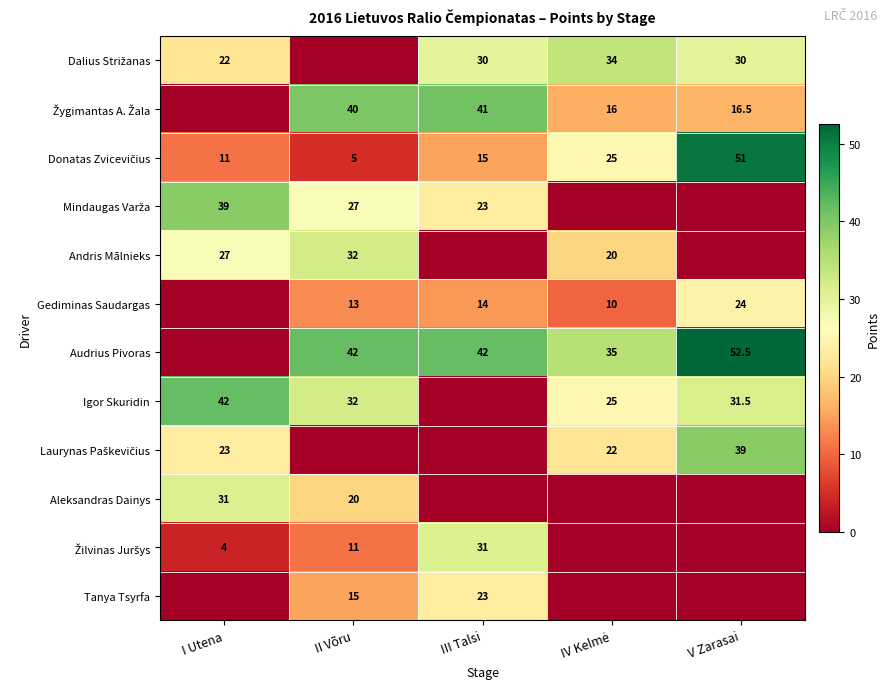

What is the sum of the Igor Skuridin values at I Utena and V Zarasai?

73.5